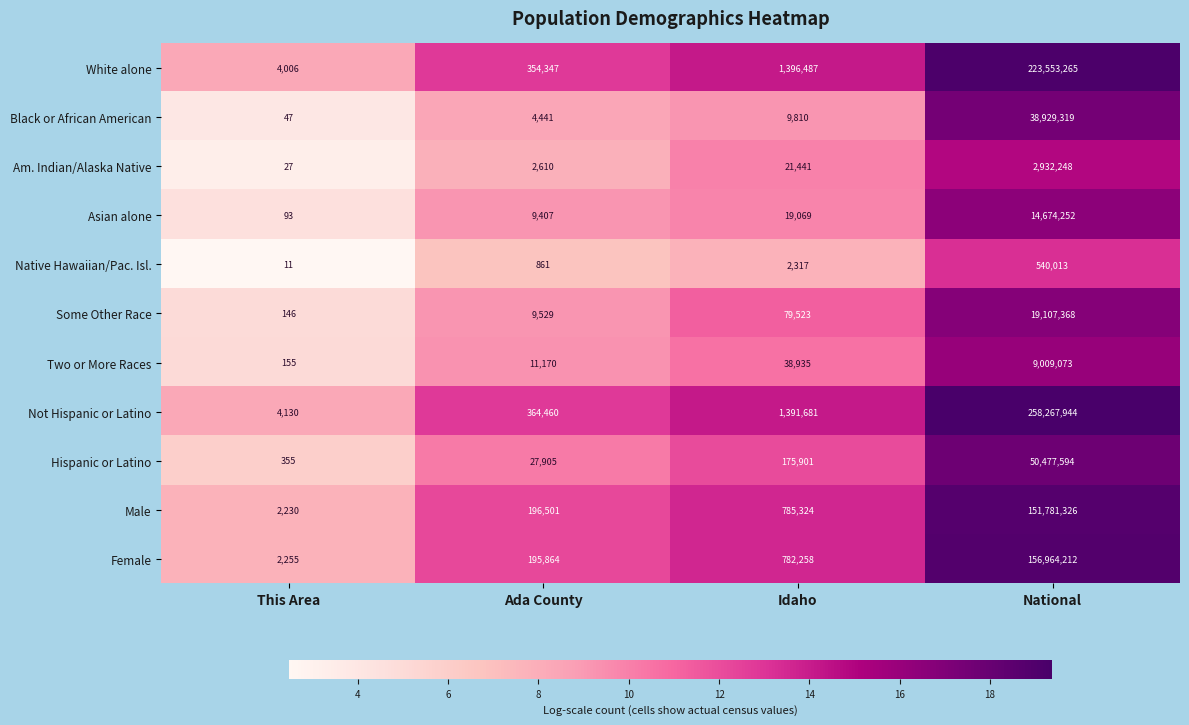

At which category is the sum across all series the highest?

National